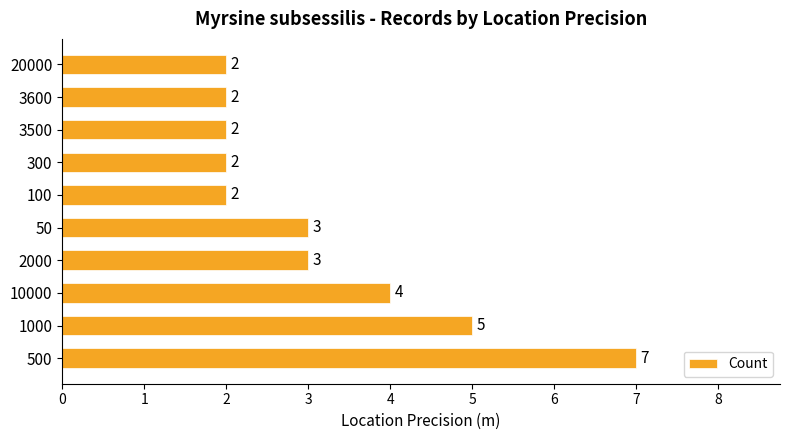

How many data points does each series have?

10